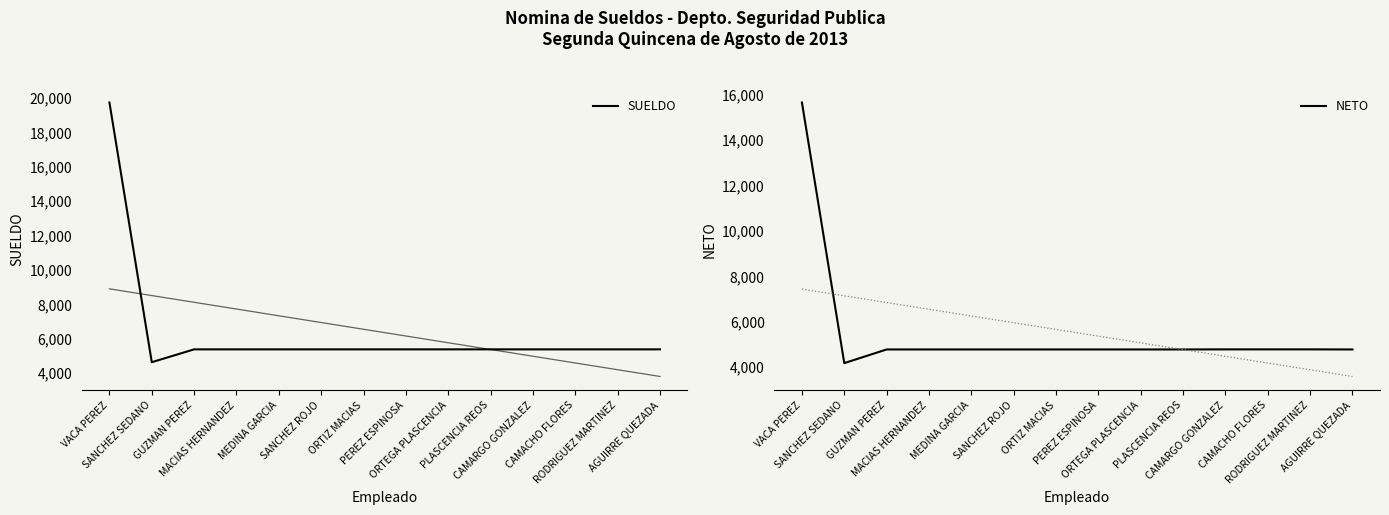

True or false: NETO has a value of 7362 at PEREZ ESPINOSA.

False